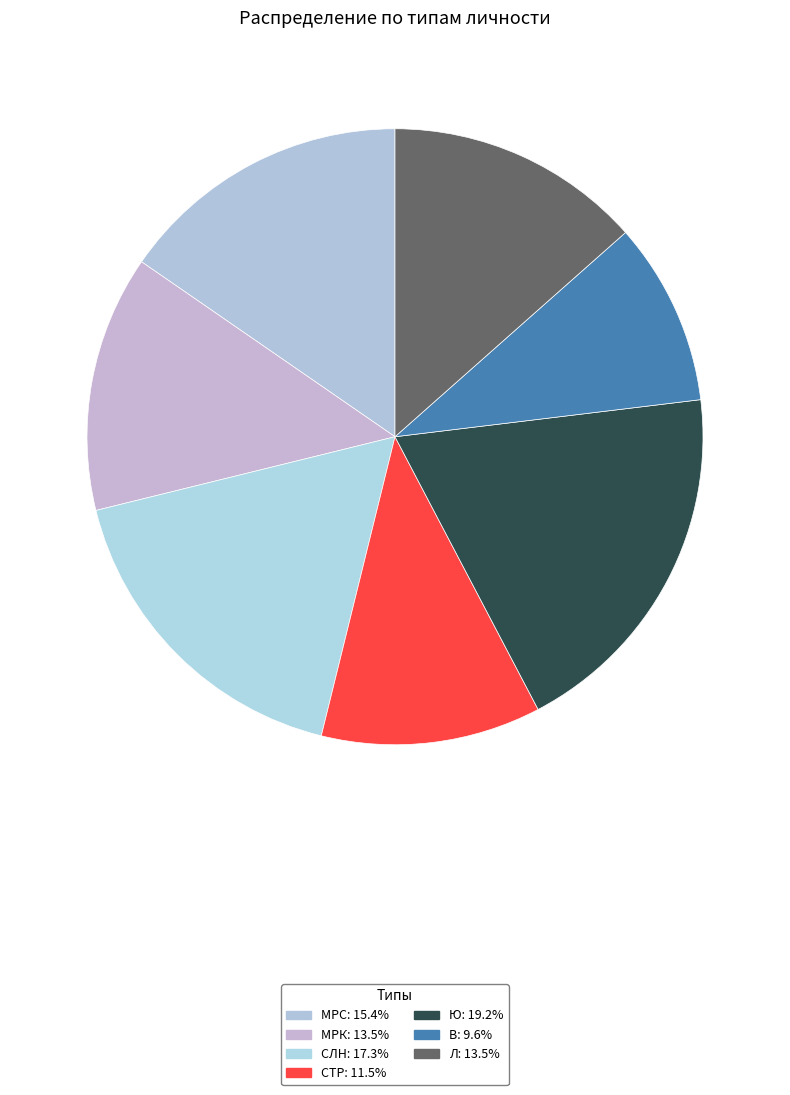

Count the number of slices in the pie.

7